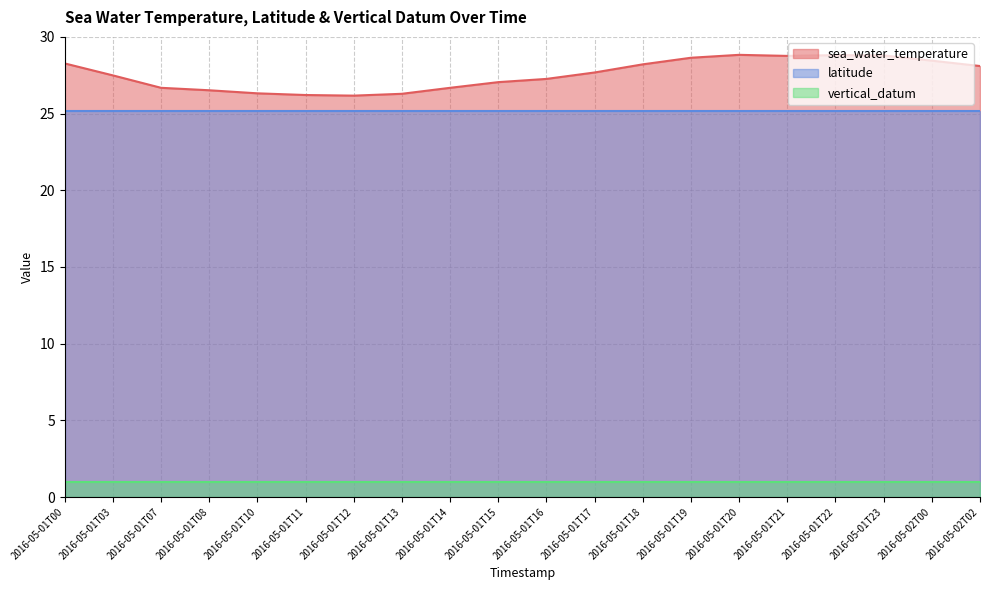

Which series has the widest spread of values?

sea_water_temperature